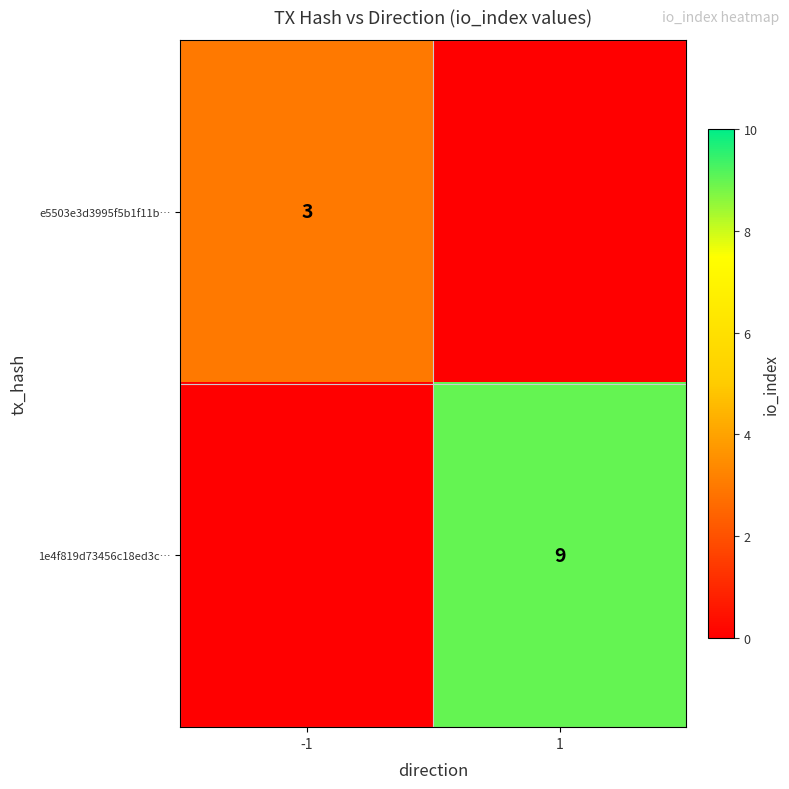

Is the value of e5503e3d3995f5b1f11b… at -1 greater than the value of 1e4f819d73456c18ed3c… at 1?

No